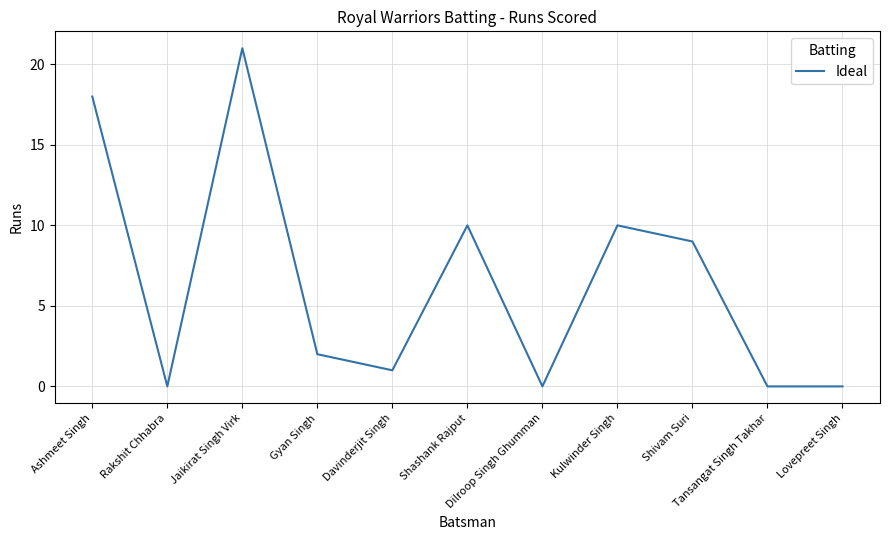

At which label does the data first exceed 2?

Ashmeet Singh